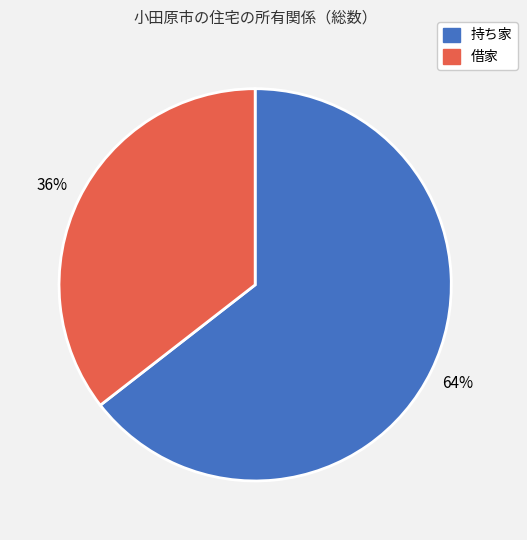

Count the number of slices in the pie.

2